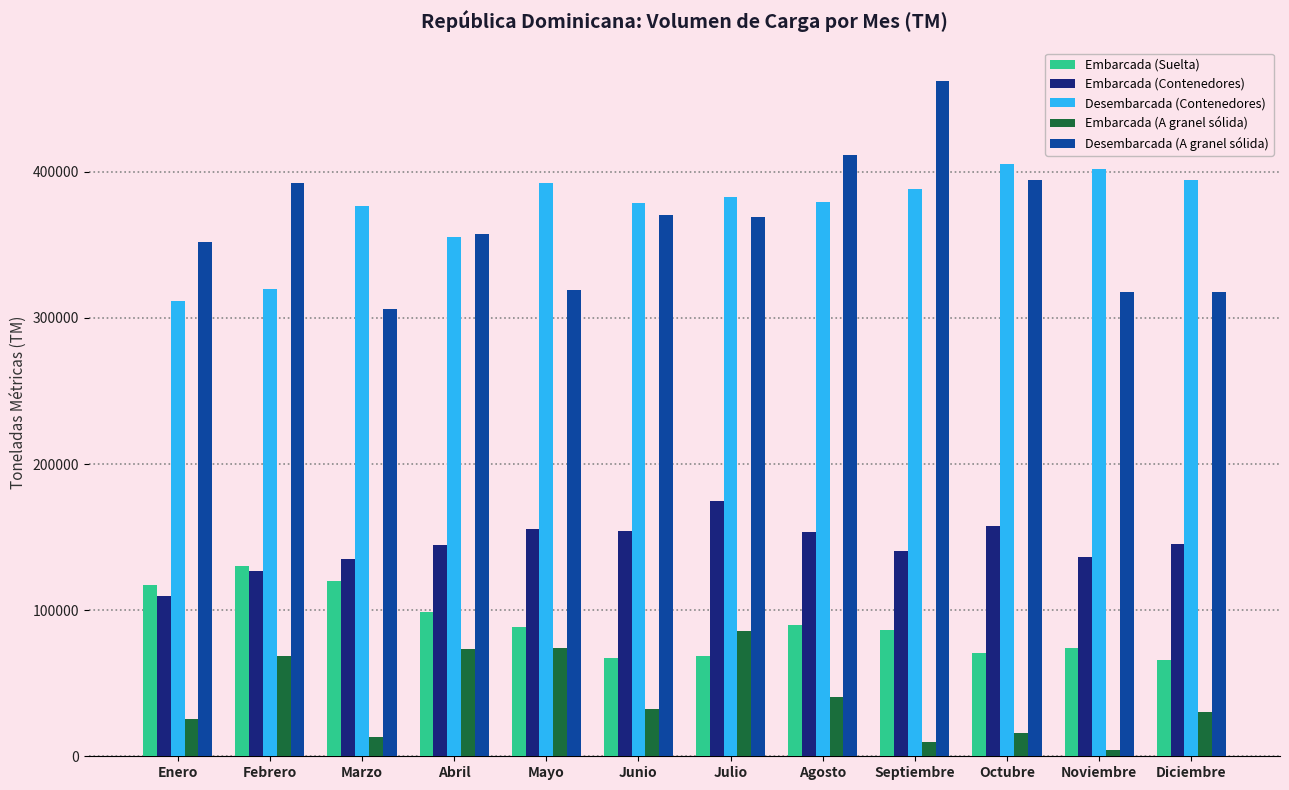

Which series changed the most between Julio and Noviembre?

Embarcada (A granel sólida)